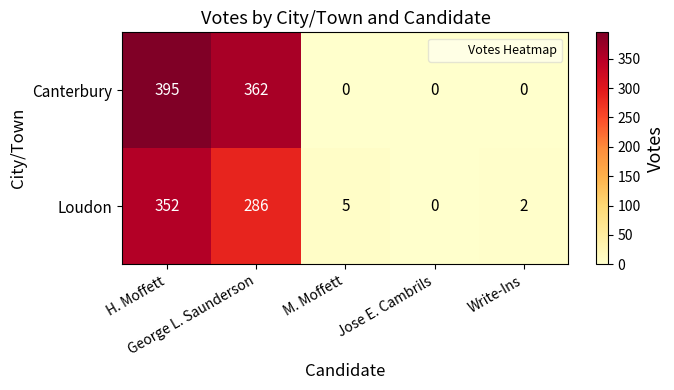

What is the difference between the second highest and minimum values in the Loudon series?

286